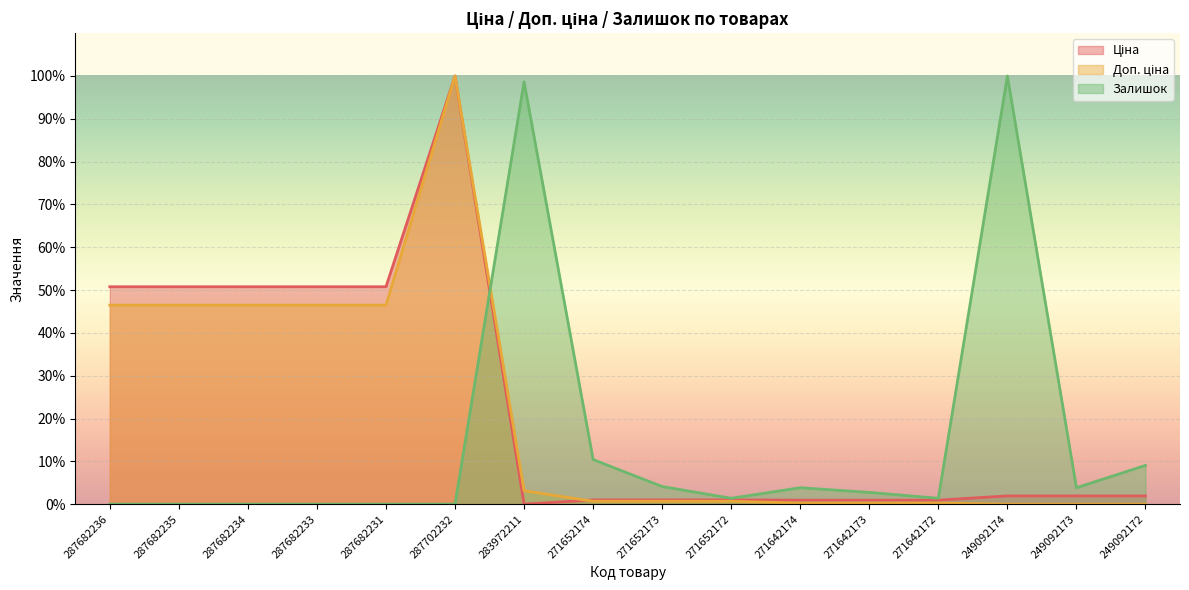

Where do Залишок and Доп. ціна first cross each other?

287702232 and 283972211